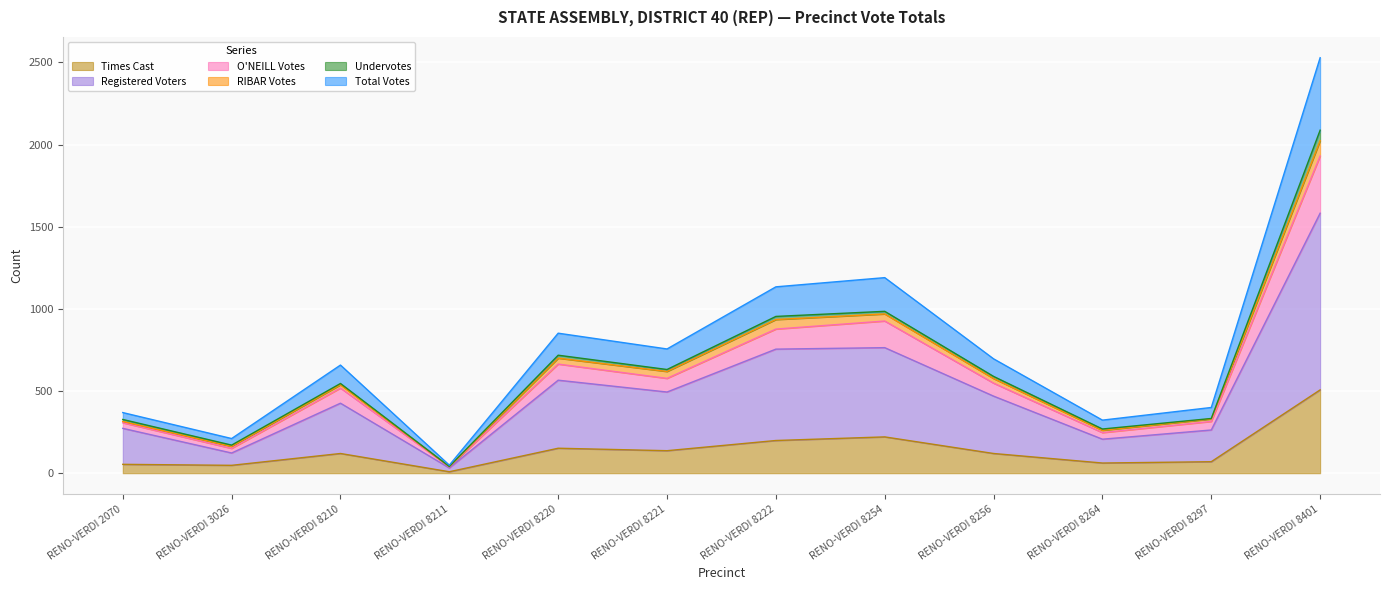

At which label does Times Cast first exceed 120?

RENO-VERDI 8220